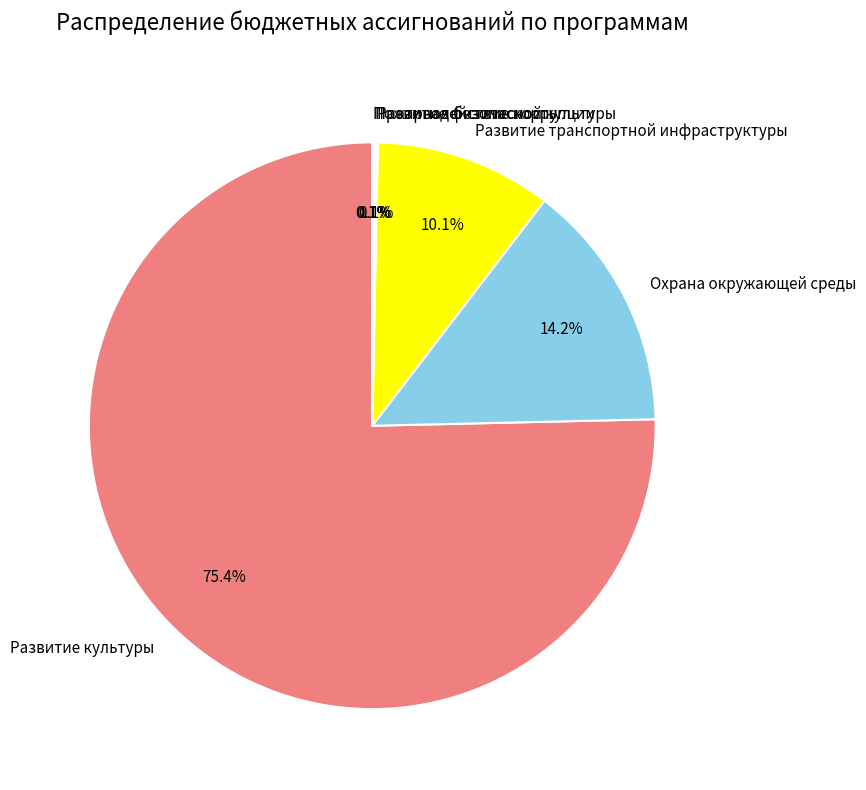

Which has a higher value, Охрана окружающей среды or Развитие культуры?

Развитие культуры